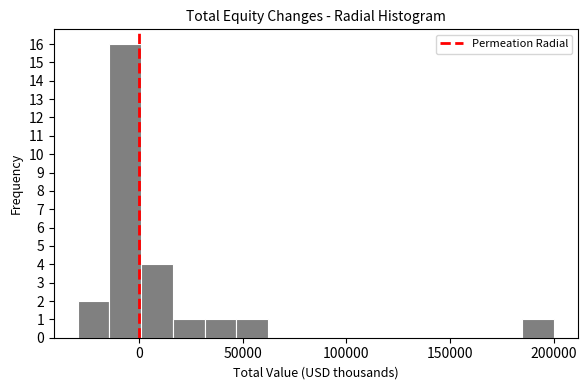

Read against the x-axis, roughly where is the centre of the tallest bar?

-5000